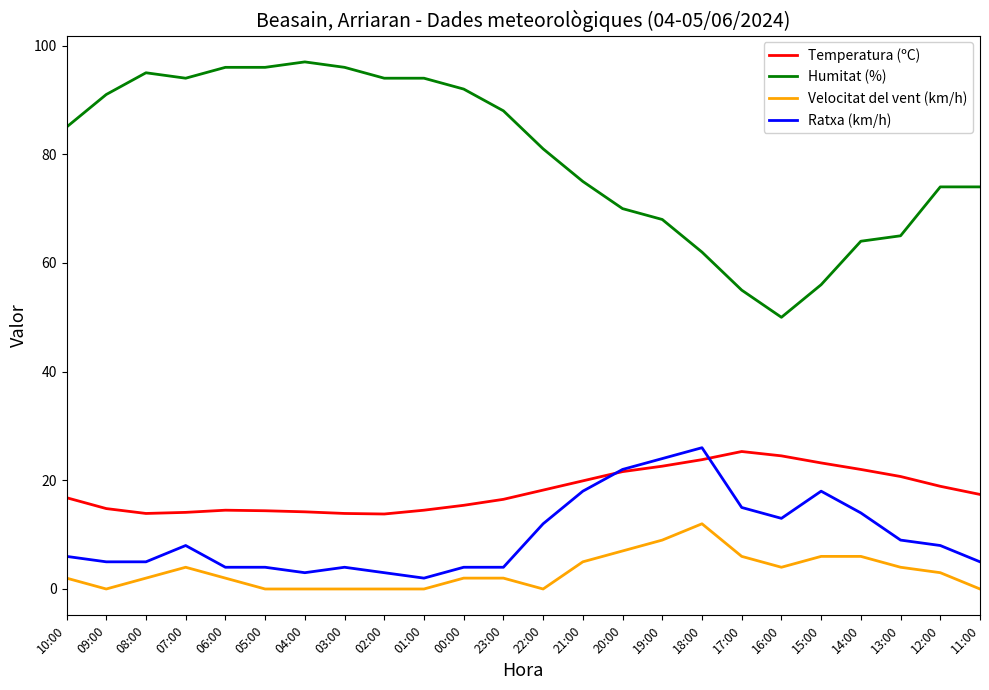

What is the lowest value of the Humitat (%) series?

50.0